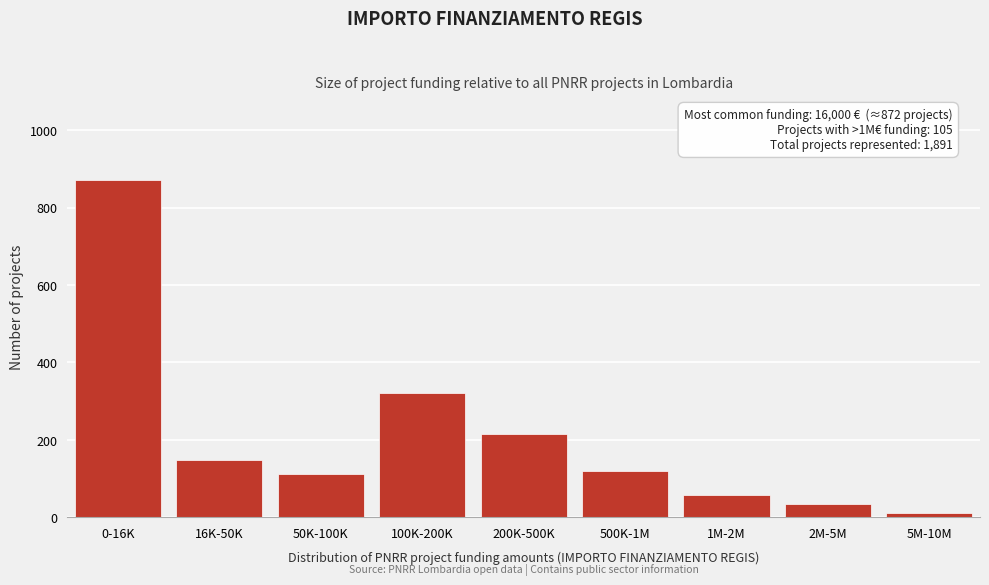

Reading left to right, what are all the values shown in this chart?

872	148	112	320	215	119	58	35	12